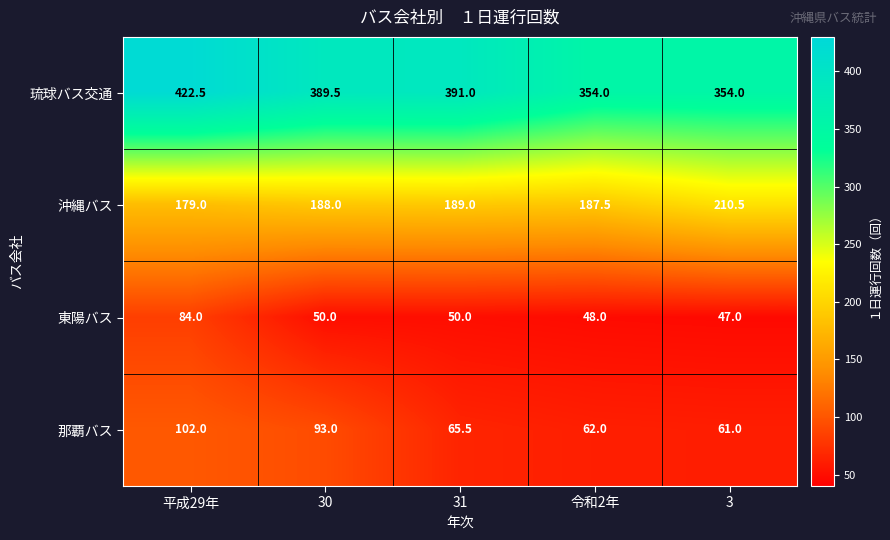

The value of 琉球バス交通 at 31 is 391.0. True or false?

True